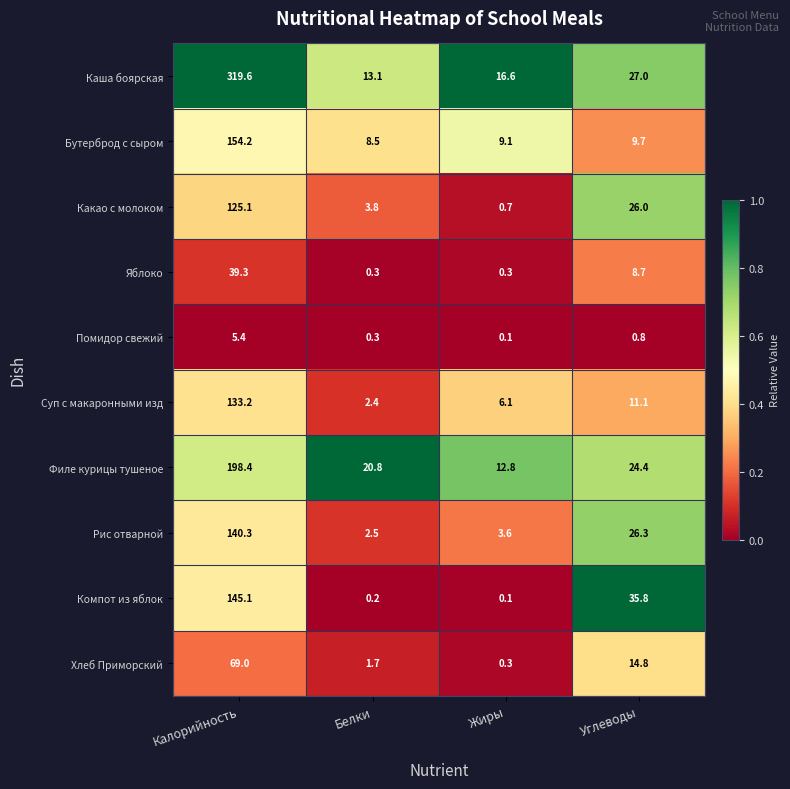

List the series in order of their peak value, highest first.

Каша боярская, Филе курицы тушеное, Бутерброд с сыром, Компот из яблок, Рис отварной, Суп с макаронными изд, Какао с молоком, Хлеб Приморский, Яблоко, Помидор свежий